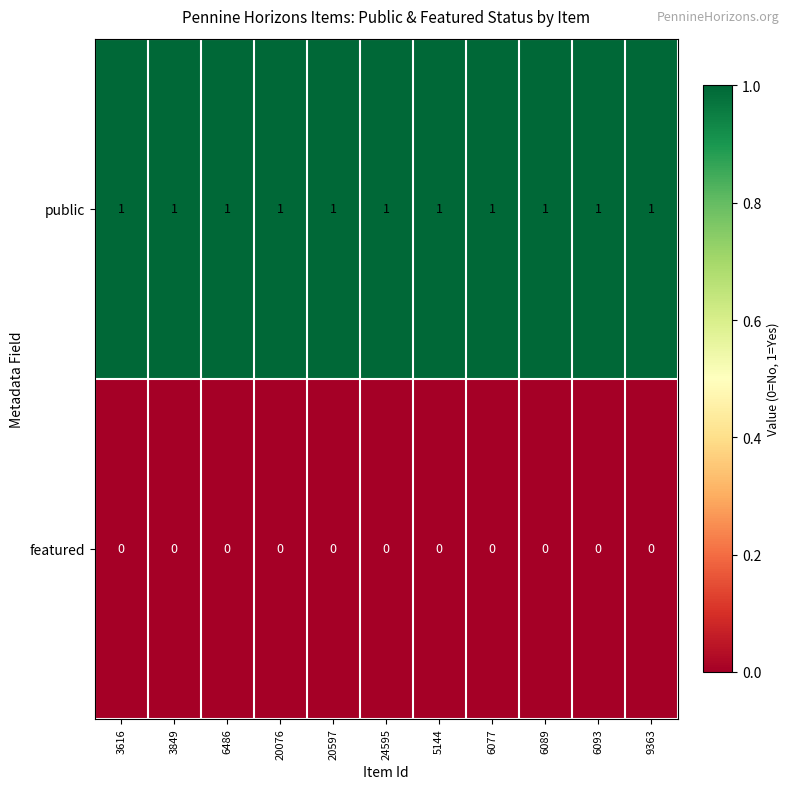

At how many categories does at least one series exceed 0?

11